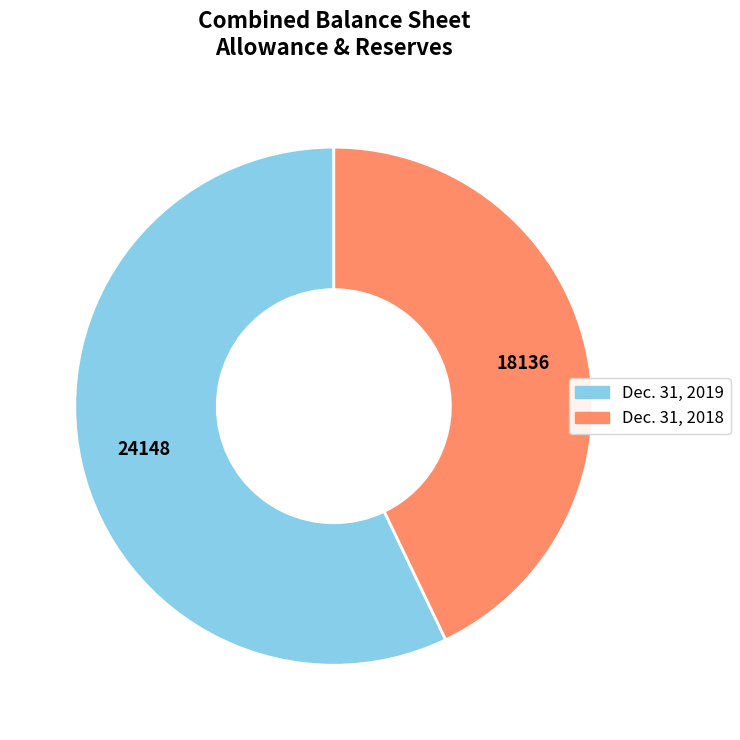

Count the number of slices in the pie.

2